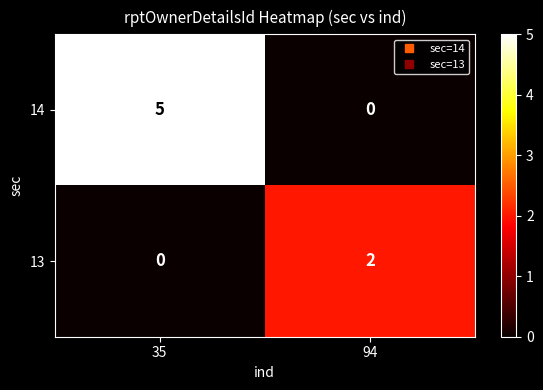

What is the difference between the 14 values at 94 and 35?

5